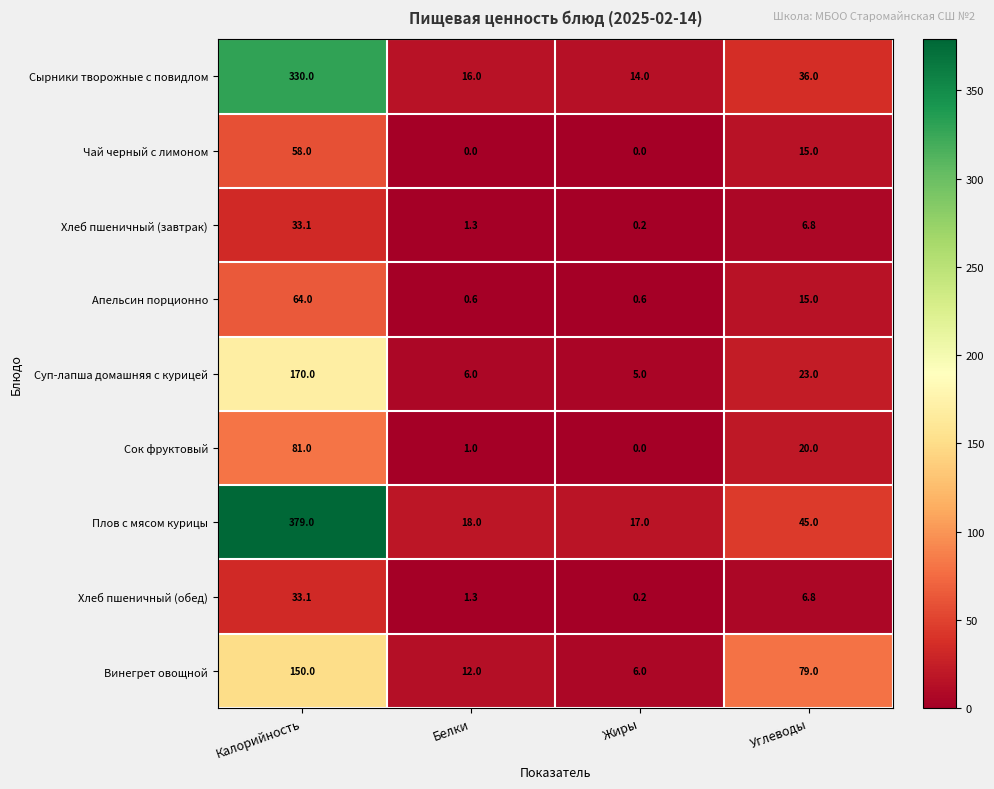

What is the spread (max minus min) of values at Белки?

18.0